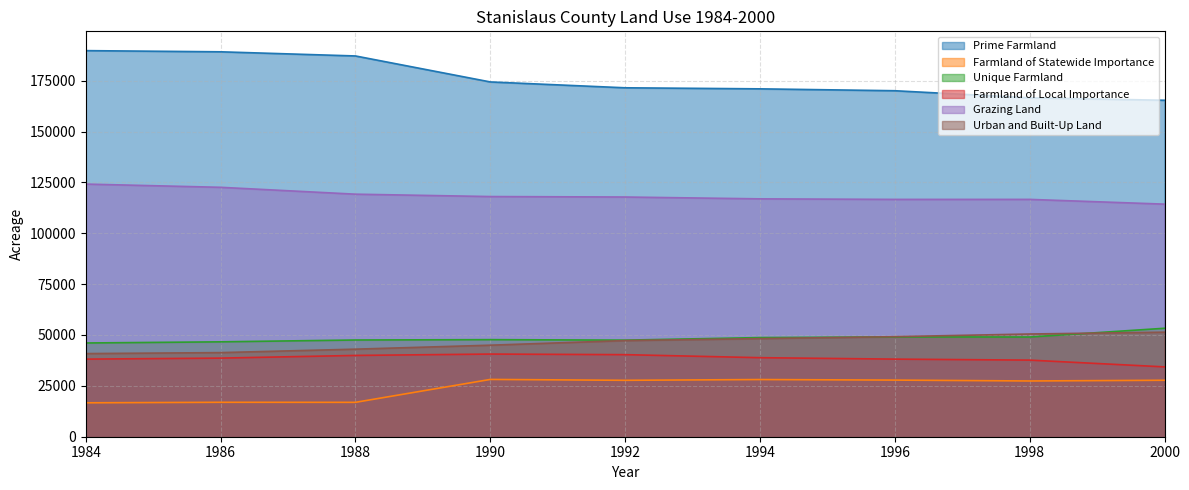

Is it true that Farmland of Statewide Importance equals 16668 at 1984?

True